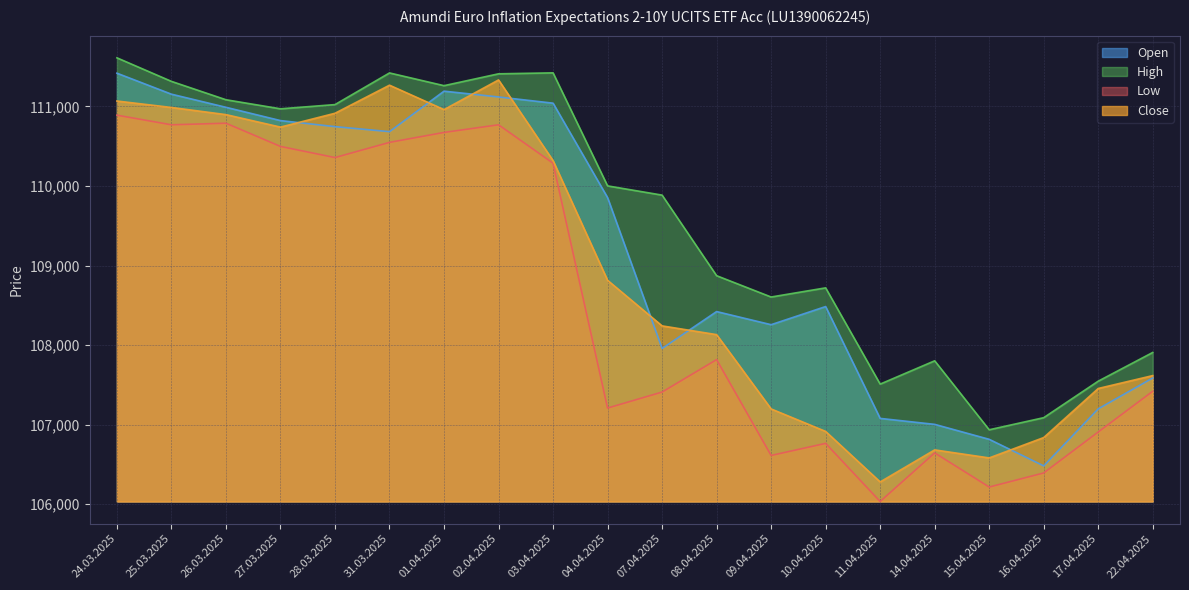

Rank the series by their average value, from lowest to highest.

Low, Close, Open, High